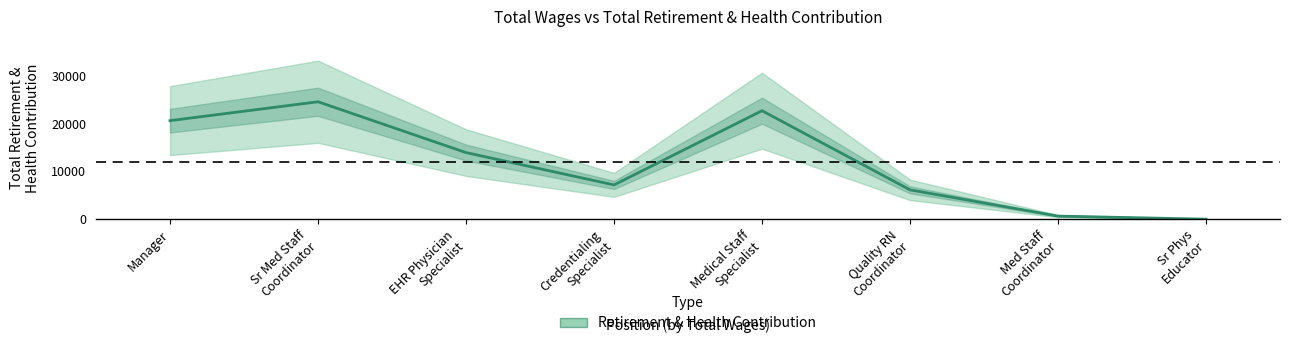

What is the change in value from Manager to Quality RN
Coordinator?

-14490